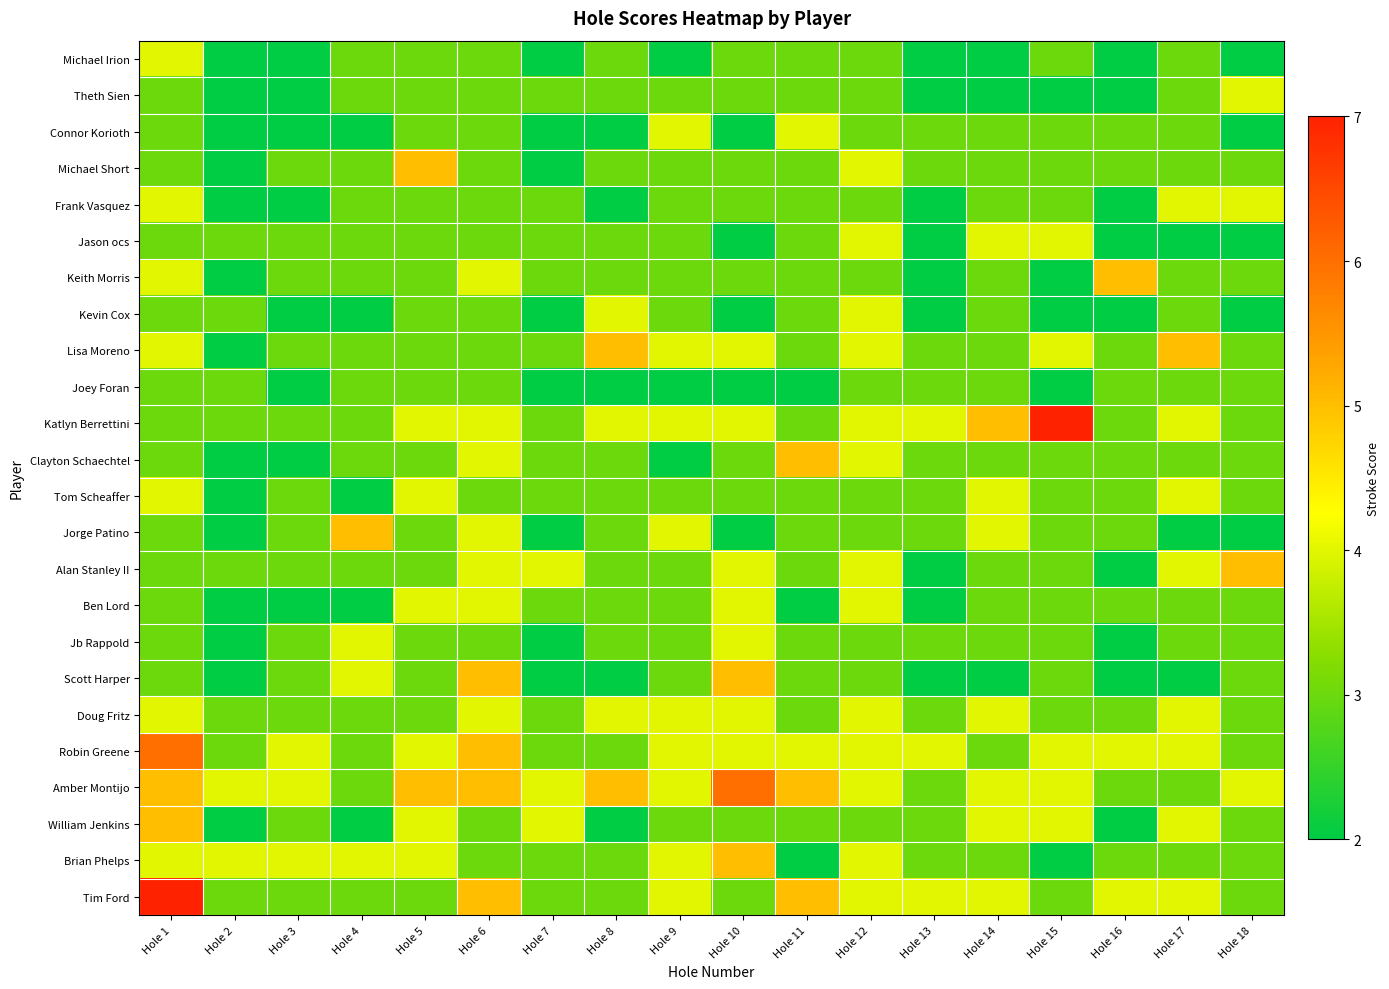

Reading left to right, what are all the values shown in this chart?

Michael Irion: Hole 1=4	Hole 2=2	Hole 3=2	Hole 4=3	Hole 5=3	Hole 6=3	Hole 7=2	Hole 8=3	Hole 9=2	Hole 10=3	Hole 11=3	Hole 12=3	Hole 13=2	Hole 14=2	Hole 15=3	Hole 16=2	Hole 17=3	Hole 18=2
Theth Sien: Hole 1=3	Hole 2=2	Hole 3=2	Hole 4=3	Hole 5=3	Hole 6=3	Hole 7=3	Hole 8=3	Hole 9=3	Hole 10=3	Hole 11=3	Hole 12=3	Hole 13=2	Hole 14=2	Hole 15=2	Hole 16=2	Hole 17=3	Hole 18=4
Connor Korioth: Hole 1=3	Hole 2=2	Hole 3=2	Hole 4=2	Hole 5=3	Hole 6=3	Hole 7=2	Hole 8=2	Hole 9=4	Hole 10=2	Hole 11=4	Hole 12=3	Hole 13=3	Hole 14=3	Hole 15=3	Hole 16=3	Hole 17=3	Hole 18=2
Michael Short: Hole 1=3	Hole 2=2	Hole 3=3	Hole 4=3	Hole 5=5	Hole 6=3	Hole 7=2	Hole 8=3	Hole 9=3	Hole 10=3	Hole 11=3	Hole 12=4	Hole 13=3	Hole 14=3	Hole 15=3	Hole 16=3	Hole 17=3	Hole 18=3
Frank Vasquez: Hole 1=4	Hole 2=2	Hole 3=2	Hole 4=3	Hole 5=3	Hole 6=3	Hole 7=3	Hole 8=2	Hole 9=3	Hole 10=3	Hole 11=3	Hole 12=3	Hole 13=2	Hole 14=3	Hole 15=3	Hole 16=2	Hole 17=4	Hole 18=4
Jason ocs: Hole 1=3	Hole 2=3	Hole 3=3	Hole 4=3	Hole 5=3	Hole 6=3	Hole 7=3	Hole 8=3	Hole 9=3	Hole 10=2	Hole 11=3	Hole 12=4	Hole 13=2	Hole 14=4	Hole 15=4	Hole 16=2	Hole 17=2	Hole 18=2
Keith Morris: Hole 1=4	Hole 2=2	Hole 3=3	Hole 4=3	Hole 5=3	Hole 6=4	Hole 7=3	Hole 8=3	Hole 9=3	Hole 10=3	Hole 11=3	Hole 12=3	Hole 13=2	Hole 14=3	Hole 15=2	Hole 16=5	Hole 17=3	Hole 18=3
Kevin Cox: Hole 1=3	Hole 2=3	Hole 3=2	Hole 4=2	Hole 5=3	Hole 6=3	Hole 7=2	Hole 8=4	Hole 9=3	Hole 10=2	Hole 11=3	Hole 12=4	Hole 13=2	Hole 14=3	Hole 15=2	Hole 16=2	Hole 17=3	Hole 18=2
Lisa Moreno: Hole 1=4	Hole 2=2	Hole 3=3	Hole 4=3	Hole 5=3	Hole 6=3	Hole 7=3	Hole 8=5	Hole 9=4	Hole 10=4	Hole 11=3	Hole 12=4	Hole 13=3	Hole 14=3	Hole 15=4	Hole 16=3	Hole 17=5	Hole 18=3
Joey Foran: Hole 1=3	Hole 2=3	Hole 3=2	Hole 4=3	Hole 5=3	Hole 6=3	Hole 7=2	Hole 8=2	Hole 9=2	Hole 10=2	Hole 11=2	Hole 12=3	Hole 13=3	Hole 14=3	Hole 15=2	Hole 16=3	Hole 17=3	Hole 18=3
Katlyn Berrettini: Hole 1=3	Hole 2=3	Hole 3=3	Hole 4=3	Hole 5=4	Hole 6=4	Hole 7=3	Hole 8=4	Hole 9=4	Hole 10=4	Hole 11=3	Hole 12=4	Hole 13=4	Hole 14=5	Hole 15=7	Hole 16=3	Hole 17=4	Hole 18=3
Clayton Schaechtel: Hole 1=3	Hole 2=2	Hole 3=2	Hole 4=3	Hole 5=3	Hole 6=4	Hole 7=3	Hole 8=3	Hole 9=2	Hole 10=3	Hole 11=5	Hole 12=4	Hole 13=3	Hole 14=3	Hole 15=3	Hole 16=3	Hole 17=3	Hole 18=3
Tom Scheaffer: Hole 1=4	Hole 2=2	Hole 3=3	Hole 4=2	Hole 5=4	Hole 6=3	Hole 7=3	Hole 8=3	Hole 9=3	Hole 10=3	Hole 11=3	Hole 12=3	Hole 13=3	Hole 14=4	Hole 15=3	Hole 16=3	Hole 17=4	Hole 18=3
Jorge Patino: Hole 1=3	Hole 2=2	Hole 3=3	Hole 4=5	Hole 5=3	Hole 6=4	Hole 7=2	Hole 8=3	Hole 9=4	Hole 10=2	Hole 11=3	Hole 12=3	Hole 13=3	Hole 14=4	Hole 15=3	Hole 16=3	Hole 17=2	Hole 18=2
Alan Stanley II: Hole 1=3	Hole 2=3	Hole 3=3	Hole 4=3	Hole 5=3	Hole 6=4	Hole 7=4	Hole 8=3	Hole 9=3	Hole 10=4	Hole 11=3	Hole 12=4	Hole 13=2	Hole 14=3	Hole 15=3	Hole 16=2	Hole 17=4	Hole 18=5
Ben Lord: Hole 1=3	Hole 2=2	Hole 3=2	Hole 4=2	Hole 5=4	Hole 6=4	Hole 7=3	Hole 8=3	Hole 9=3	Hole 10=4	Hole 11=2	Hole 12=4	Hole 13=2	Hole 14=3	Hole 15=3	Hole 16=3	Hole 17=3	Hole 18=3
Jb Rappold: Hole 1=3	Hole 2=2	Hole 3=3	Hole 4=4	Hole 5=3	Hole 6=3	Hole 7=2	Hole 8=3	Hole 9=3	Hole 10=4	Hole 11=3	Hole 12=3	Hole 13=3	Hole 14=3	Hole 15=3	Hole 16=2	Hole 17=3	Hole 18=3
Scott Harper: Hole 1=3	Hole 2=2	Hole 3=3	Hole 4=4	Hole 5=3	Hole 6=5	Hole 7=2	Hole 8=2	Hole 9=3	Hole 10=5	Hole 11=3	Hole 12=3	Hole 13=2	Hole 14=2	Hole 15=3	Hole 16=2	Hole 17=2	Hole 18=3
Doug Fritz: Hole 1=4	Hole 2=3	Hole 3=3	Hole 4=3	Hole 5=3	Hole 6=4	Hole 7=3	Hole 8=4	Hole 9=4	Hole 10=4	Hole 11=3	Hole 12=4	Hole 13=3	Hole 14=4	Hole 15=3	Hole 16=3	Hole 17=4	Hole 18=3
Robin Greene: Hole 1=6	Hole 2=3	Hole 3=4	Hole 4=3	Hole 5=4	Hole 6=5	Hole 7=3	Hole 8=3	Hole 9=4	Hole 10=4	Hole 11=4	Hole 12=4	Hole 13=4	Hole 14=3	Hole 15=4	Hole 16=4	Hole 17=4	Hole 18=3
Amber Montijo: Hole 1=5	Hole 2=4	Hole 3=4	Hole 4=3	Hole 5=5	Hole 6=5	Hole 7=4	Hole 8=5	Hole 9=4	Hole 10=6	Hole 11=5	Hole 12=4	Hole 13=3	Hole 14=4	Hole 15=4	Hole 16=3	Hole 17=3	Hole 18=4
William Jenkins: Hole 1=5	Hole 2=2	Hole 3=3	Hole 4=2	Hole 5=4	Hole 6=3	Hole 7=4	Hole 8=2	Hole 9=3	Hole 10=3	Hole 11=3	Hole 12=3	Hole 13=3	Hole 14=4	Hole 15=4	Hole 16=2	Hole 17=4	Hole 18=3
Brian Phelps: Hole 1=4	Hole 2=4	Hole 3=4	Hole 4=4	Hole 5=4	Hole 6=3	Hole 7=3	Hole 8=3	Hole 9=4	Hole 10=5	Hole 11=2	Hole 12=4	Hole 13=3	Hole 14=3	Hole 15=2	Hole 16=3	Hole 17=3	Hole 18=3
Tim Ford: Hole 1=7	Hole 2=3	Hole 3=3	Hole 4=3	Hole 5=3	Hole 6=5	Hole 7=3	Hole 8=3	Hole 9=4	Hole 10=3	Hole 11=5	Hole 12=4	Hole 13=4	Hole 14=4	Hole 15=3	Hole 16=4	Hole 17=4	Hole 18=3